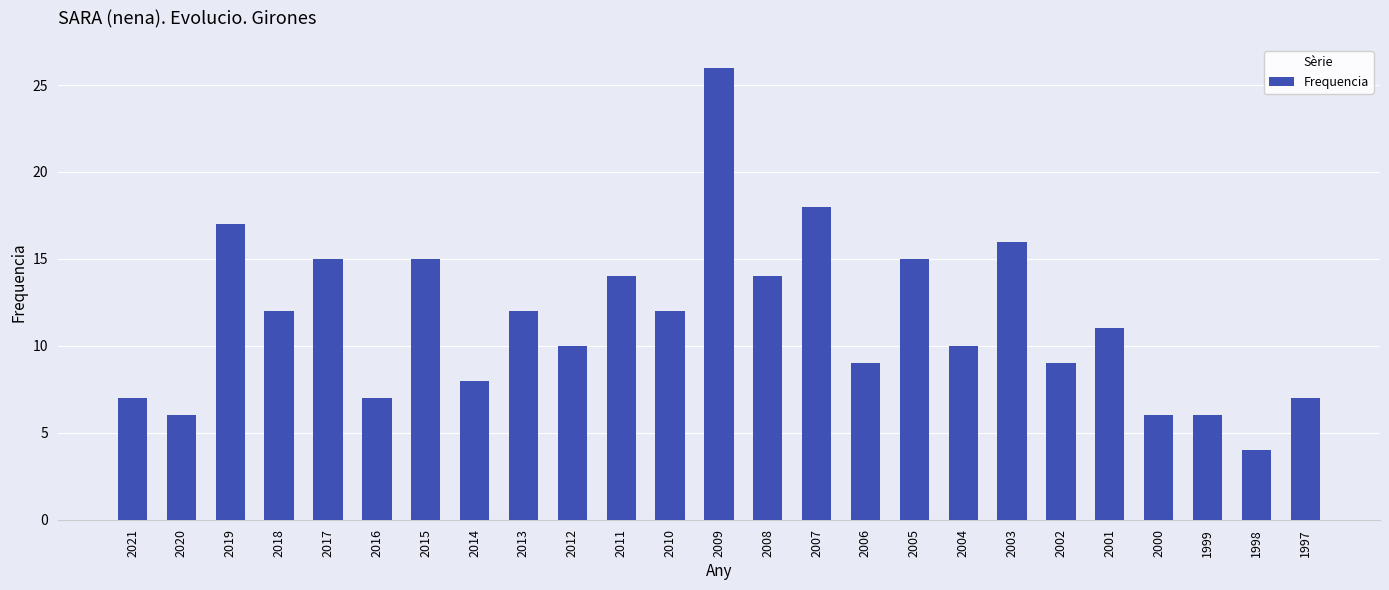

Which has a higher value, 2002 or 1999?

2002